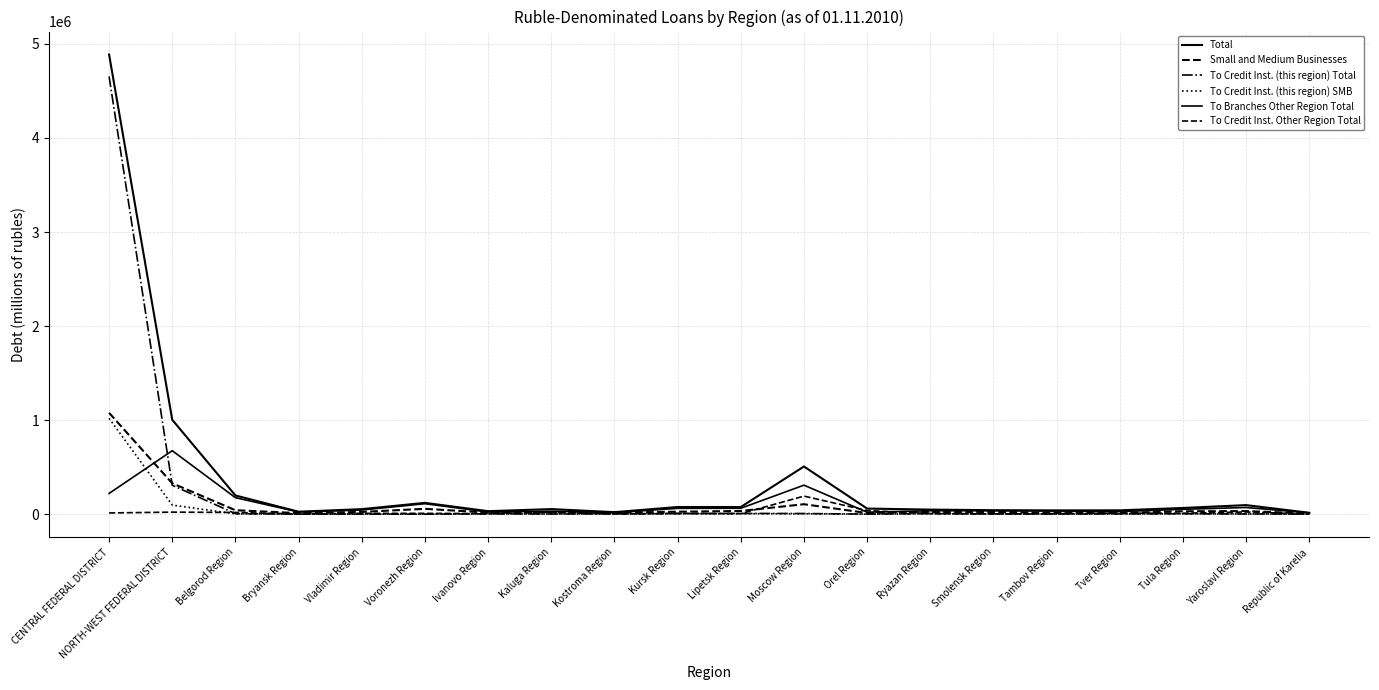

At how many categories does at least one series exceed 3131886?

1